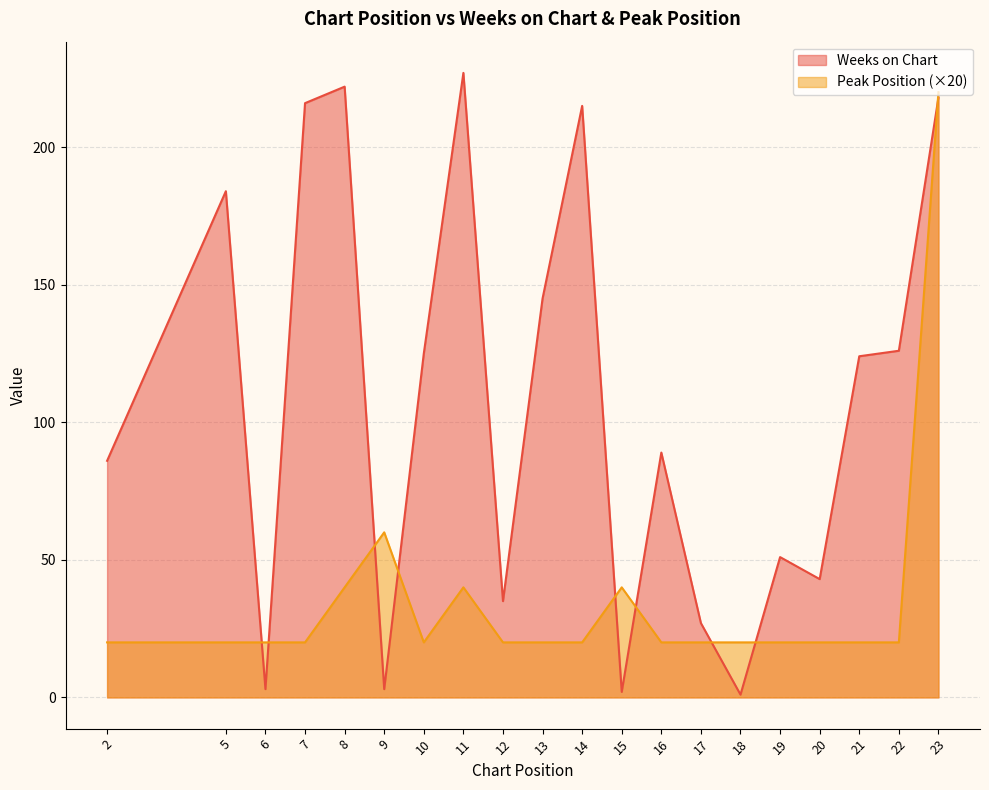

In Pico, how many points are lower than both neighbors (excluding endpoints)?

1